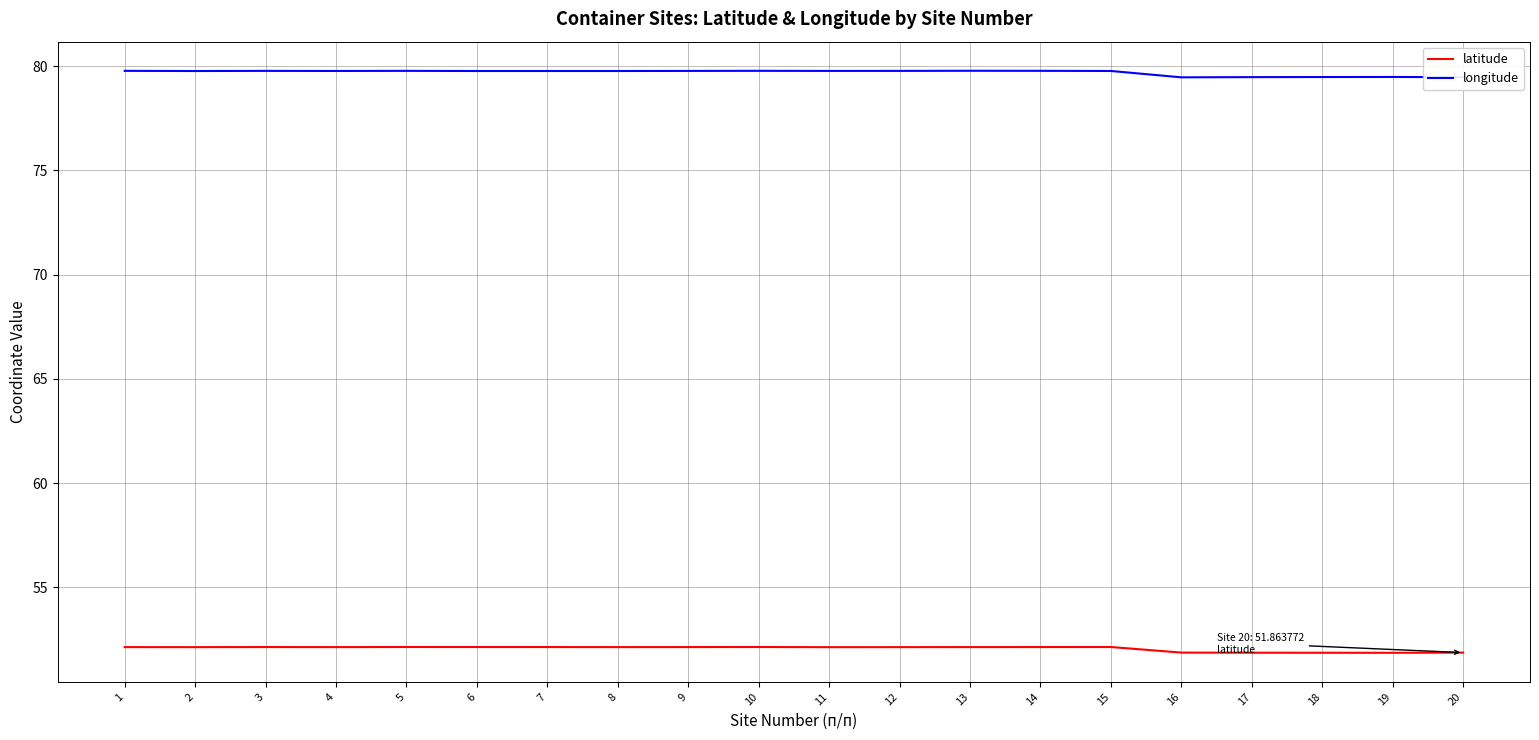

What is the maximum value for longitude?

79.8